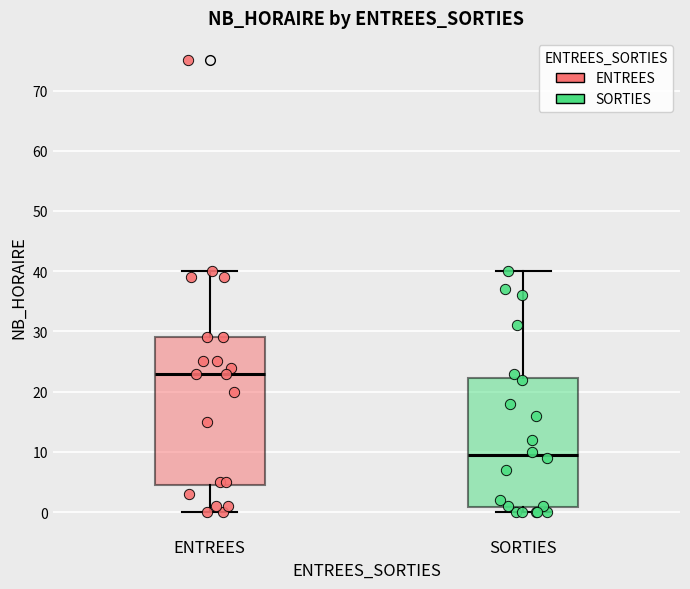

Comparing the boxes themselves (not the whiskers), which one is the tallest?

ENTREES